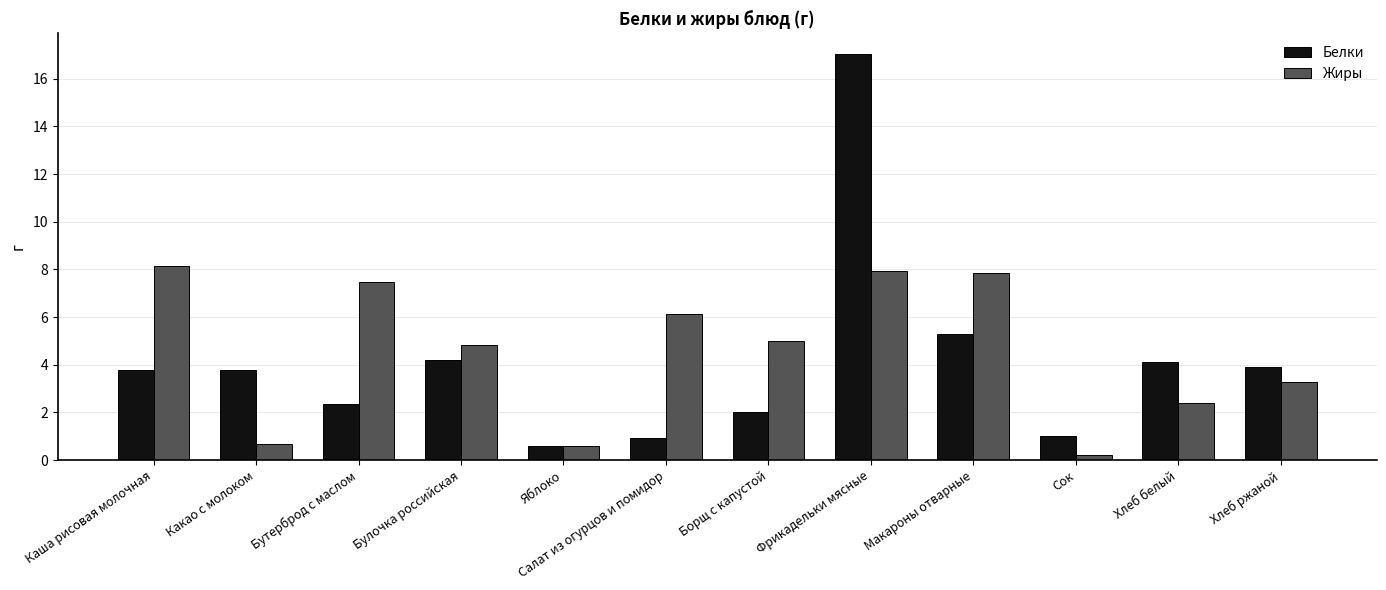

How many values in the Жиры series are below 5?

6